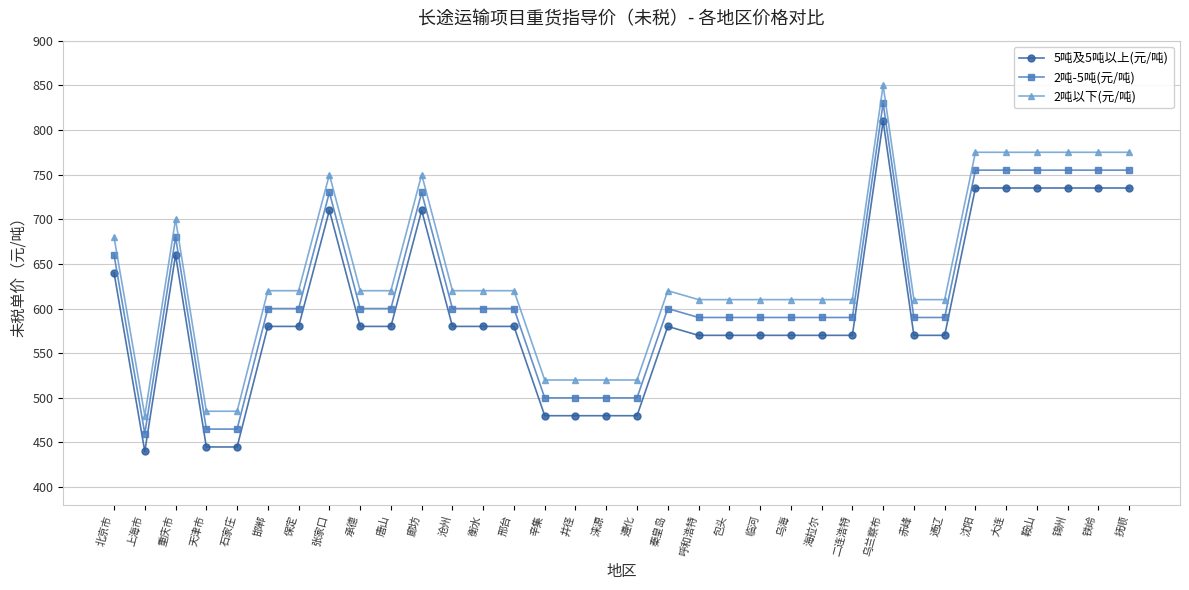

The value of 5吨及5吨以上(元/吨) at 天津市 is 445. True or false?

True